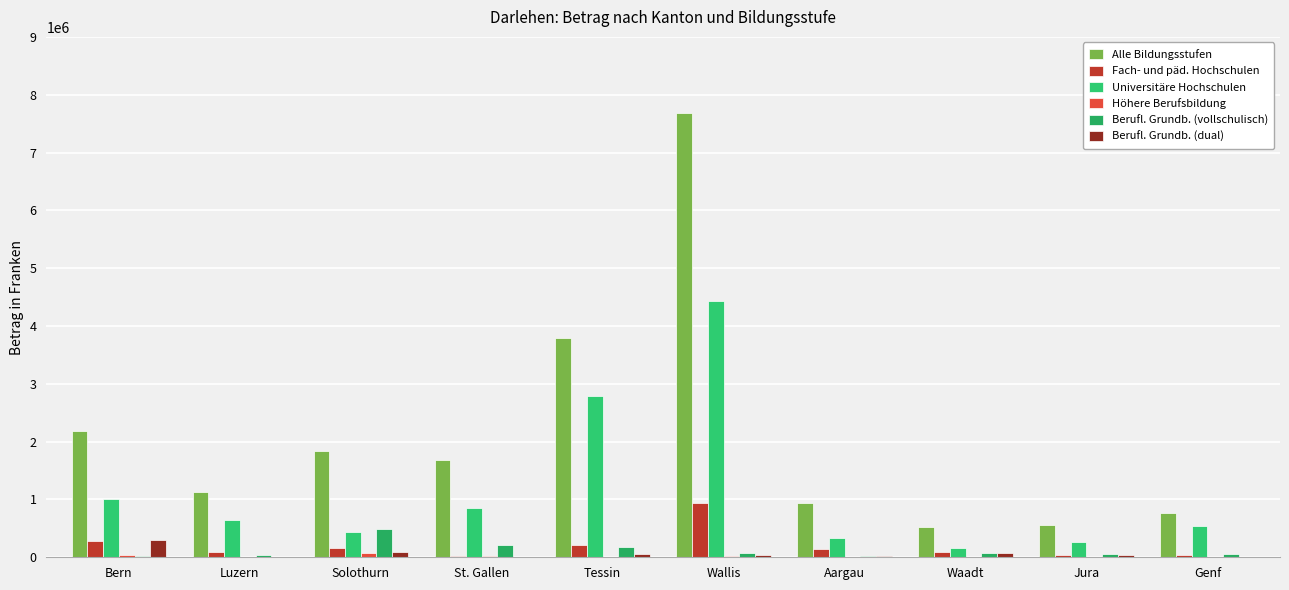

Reading left to right, list all the values displayed in this chart.

Alle Bildungsstufen: 2181501	1131820	1832300	1682750	3799716	7692250	935550	525005	565165	768674
Fach- und päd. Hochschulen: 274200	88700	162000	18450	213667	946400	142600	89990	32650	36354
Universitäre Hochschulen: 1004600	649900	439200	856800	2787399	4440050	327750	163240	257145	538118
Höhere Berufsbildung: 39800	1000	68700	16950	8000	17200	5000	0	5905	0
Berufl. Grundb. (vollschulisch): 28200	32100	494200	209750	184950	82050	26500	71850	53325	51186
Berufl. Grundb. (dual): 305761	4600	99600	11750	61400	34600	30000	75845	32235	0